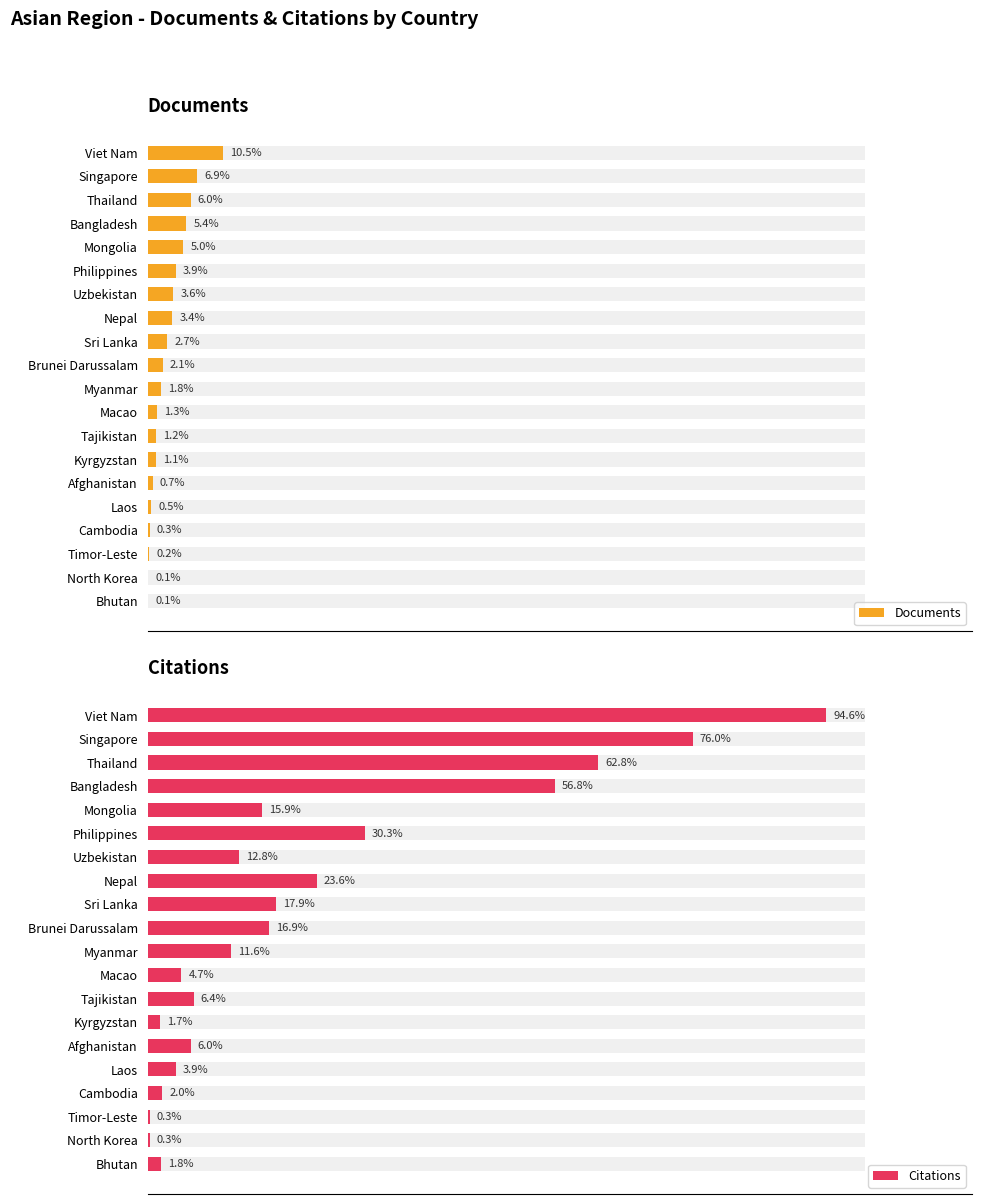

Which series has the widest spread of values?

Citations